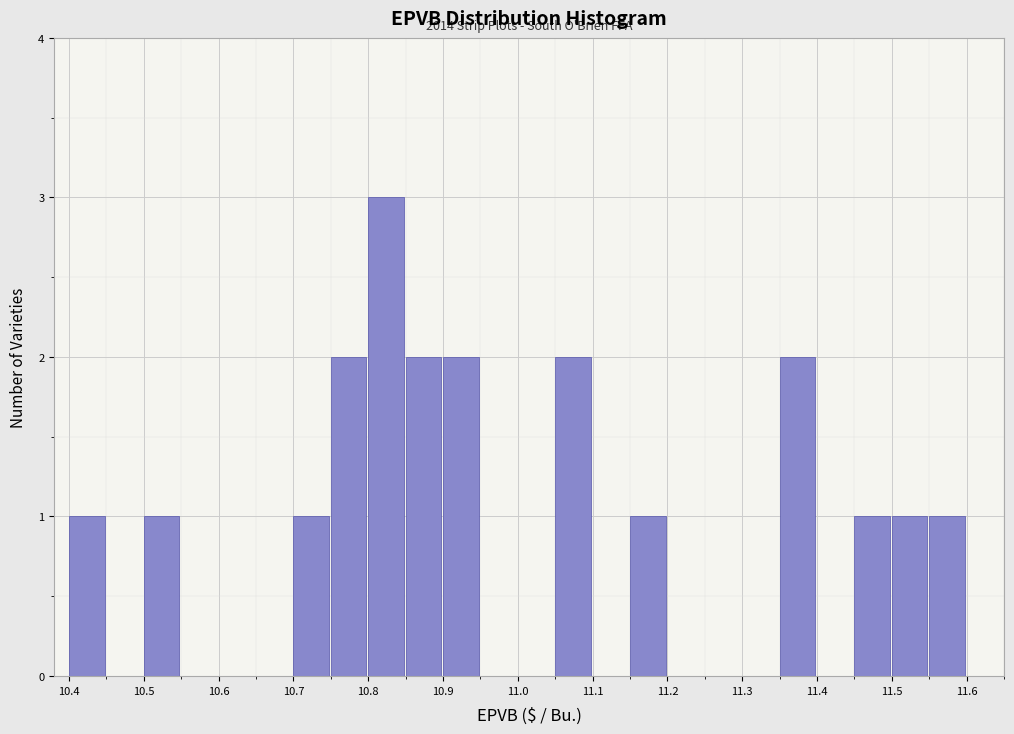

Which range on the x-axis has the tallest bar?

10.80 to 10.85